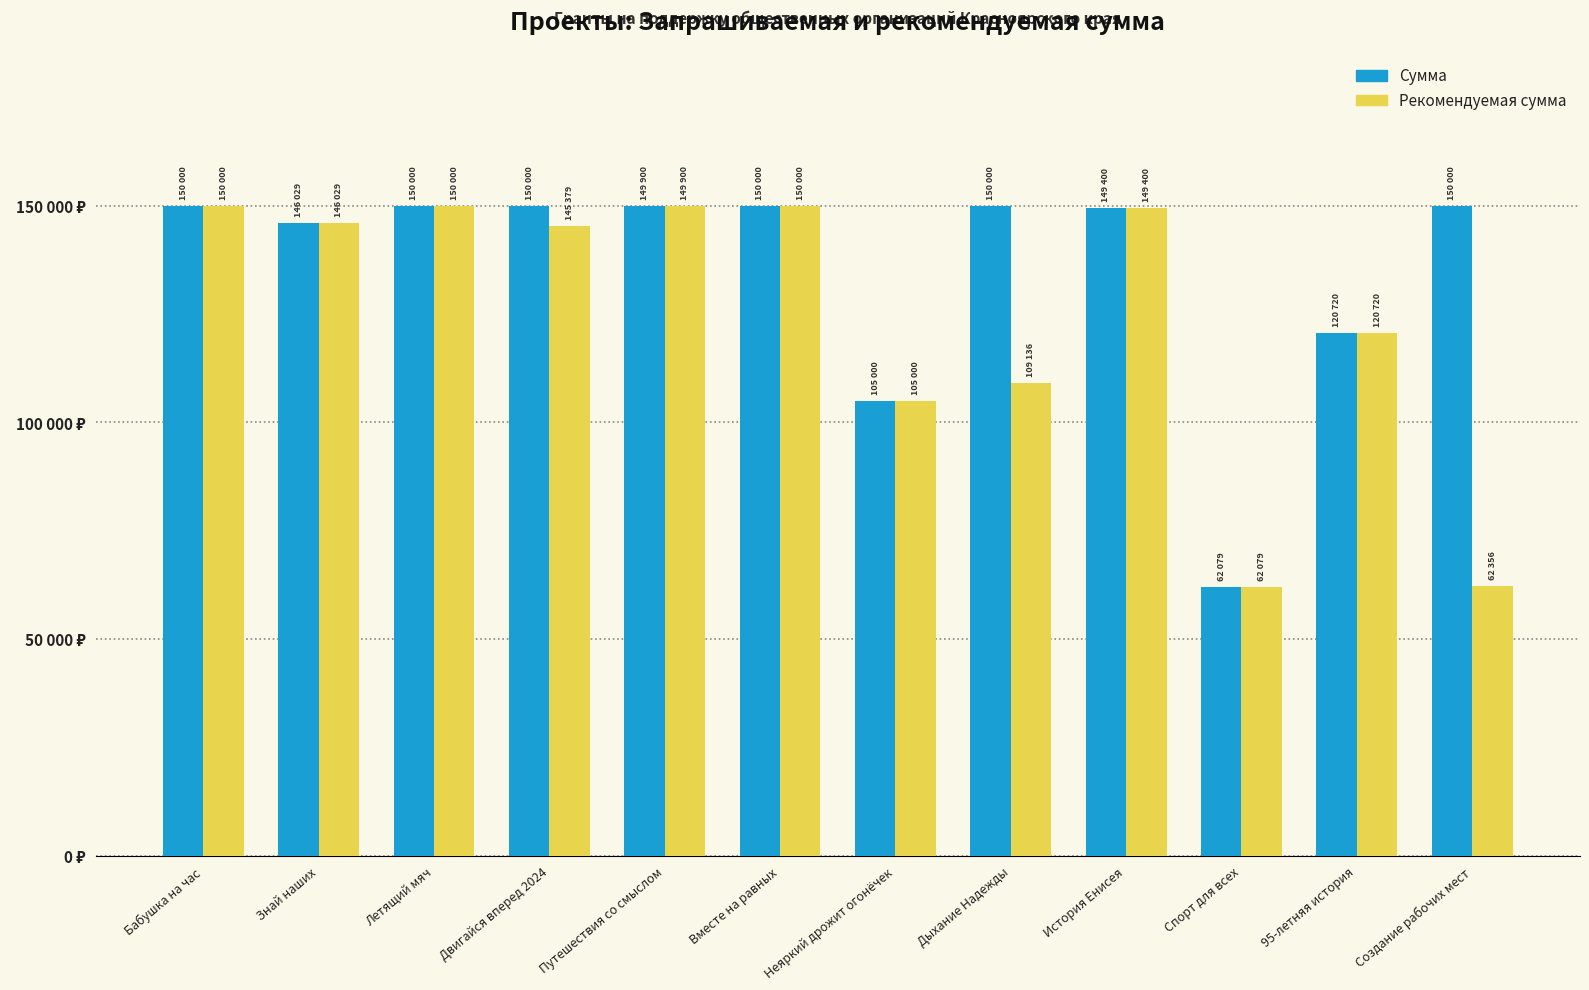

Where is Сумма nearest to the value 106039?

Неяркий дрожит огонёчек